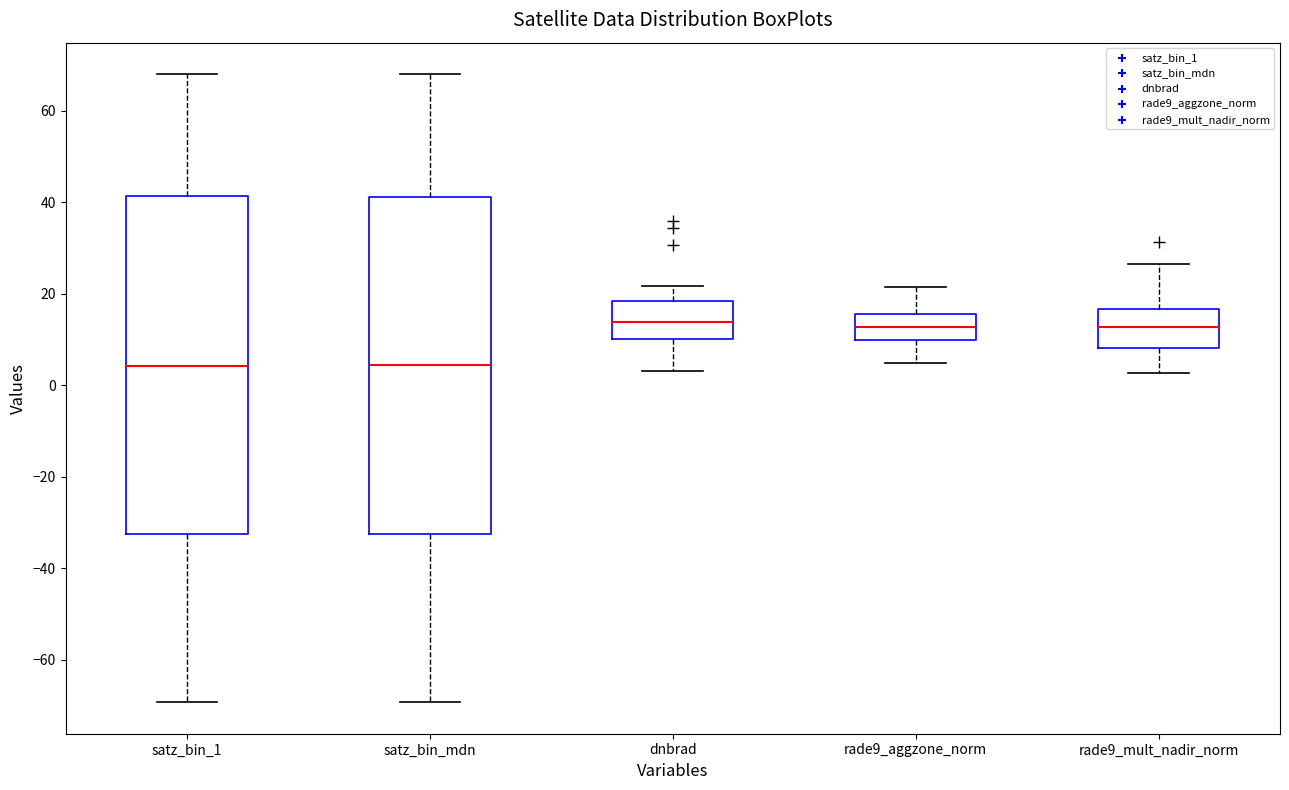

Reading left to right, read every box against the y-axis: the position of its median line, the range the box covers, and the ends of its whiskers. The values are not printed on the chart, so give them approximately, as read against the axis.

satz_bin_1: median 4, box -32 to 42, whiskers -70 to 68
satz_bin_mdn: median 4, box -32 to 42, whiskers -70 to 68
dnbrad: median 14, box 10 to 18, whiskers 4 to 22
rade9_aggzone_norm: median 12, box 10 to 16, whiskers 4 to 22
rade9_mult_nadir_norm: median 12, box 8 to 16, whiskers 2 to 26